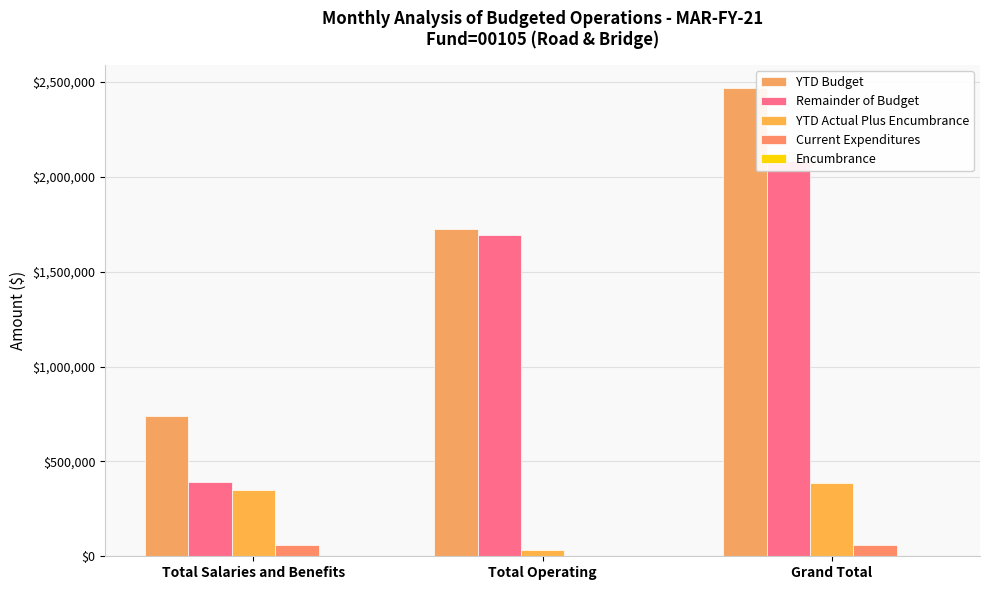

At which category is the sum across all series the highest?

Grand Total